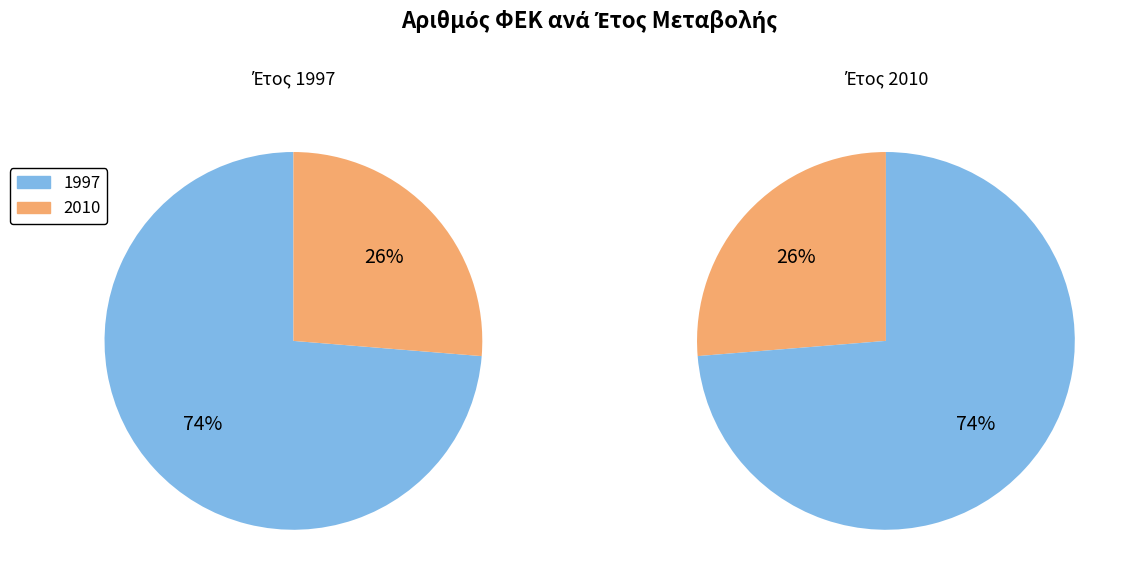

How many segments does this pie chart have?

2